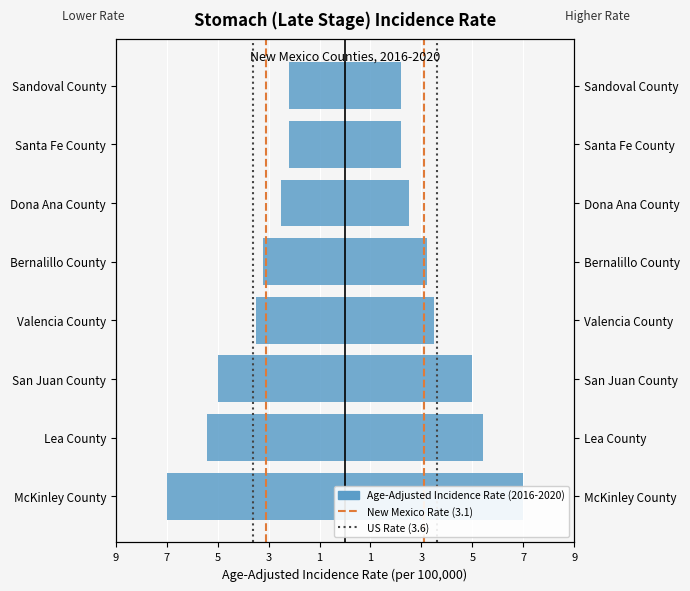

Reading right to left, extract all data points from this chart.

Sandoval County=-2.2	Santa Fe County=-2.2	Dona Ana County=-2.5	Bernalillo County=-3.2	Valencia County=-3.5	San Juan County=-5.0	Lea County=-5.4	McKinley County=-7.0